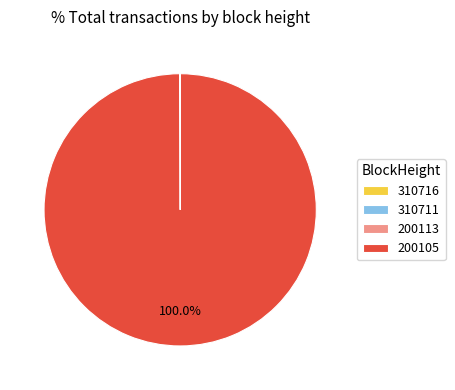

Which slice is the largest?

200105